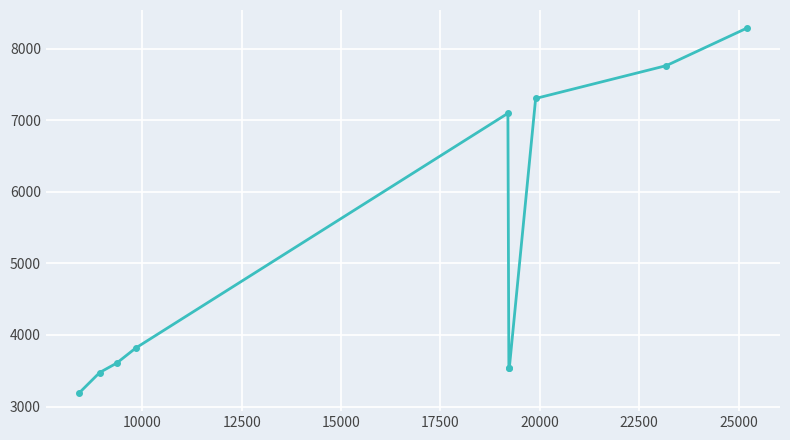

What is the difference between the maximum and minimum values?

5094